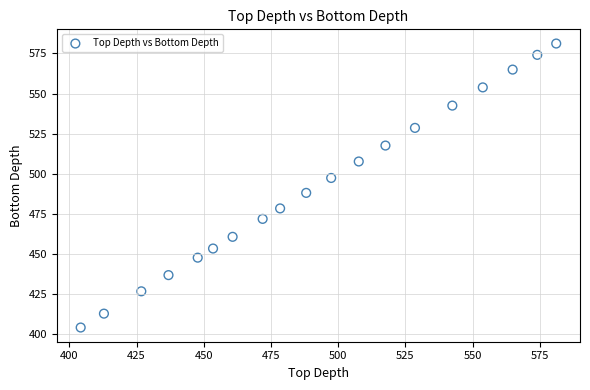

What is the range of X values (max minus min)?

176.9